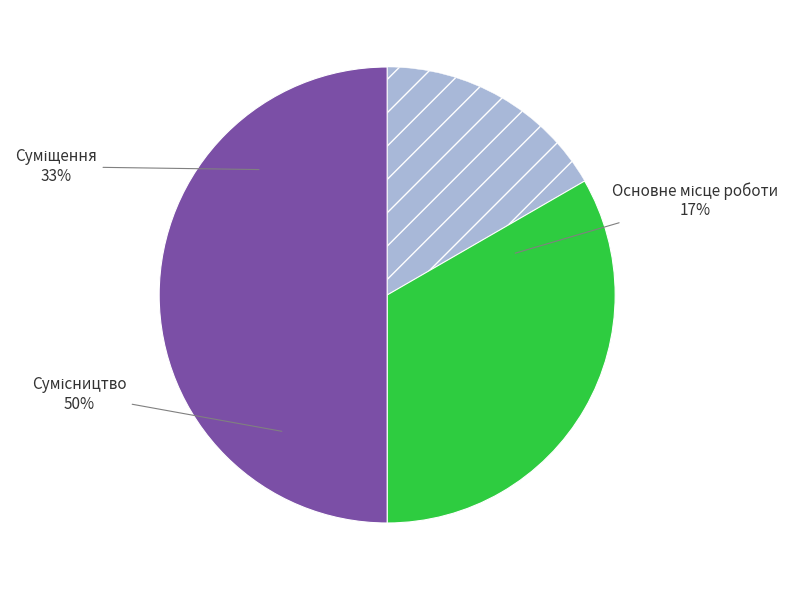

What portion of the pie excludes Сумісництво?

50.0%